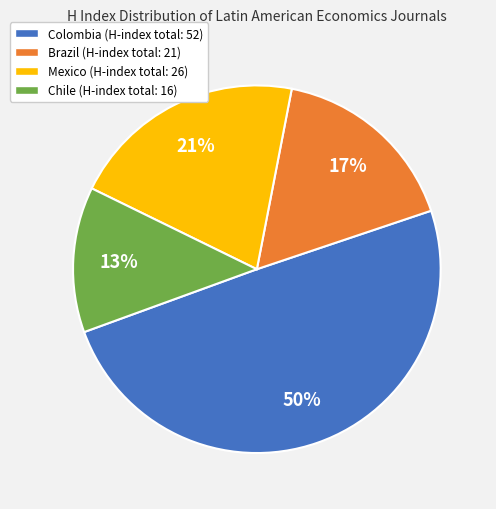

To the nearest percent, what portion does Colombia (H-index total: 52) represent?

50%